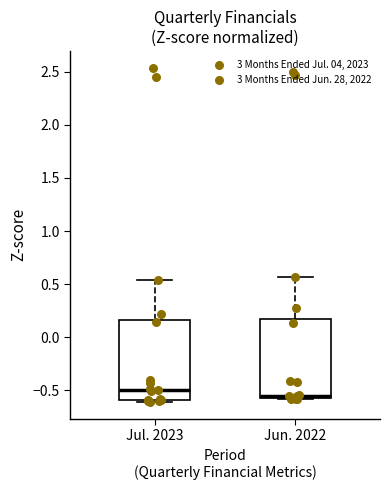

Where is the lower edge of the box for Jun. 2022 on the y-axis? The values are not printed on the chart, so give them approximately, as read against the axis.

-0.55